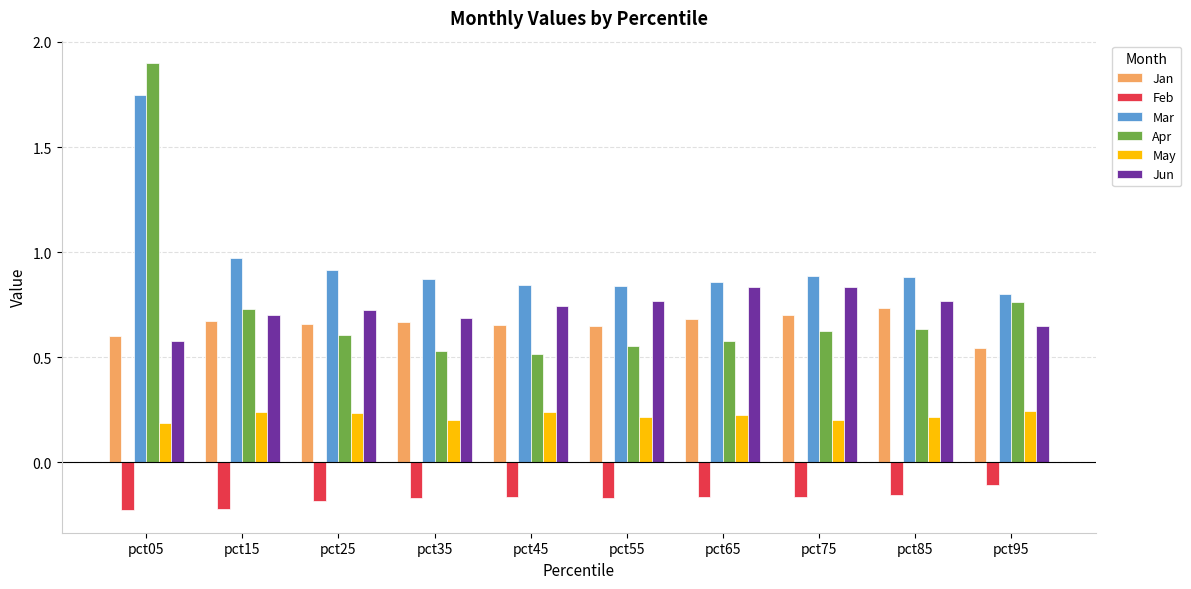

What is the difference between the maximum and minimum values in the Jun series?

0.3